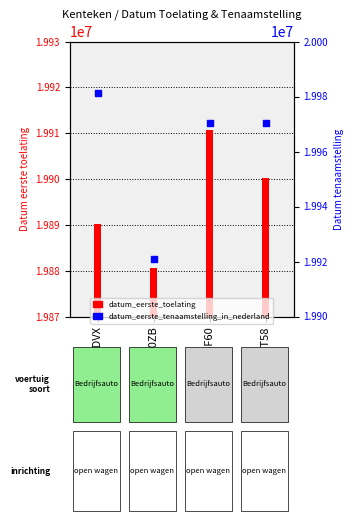

What is the total value across all series at VR20ZB?

39801358